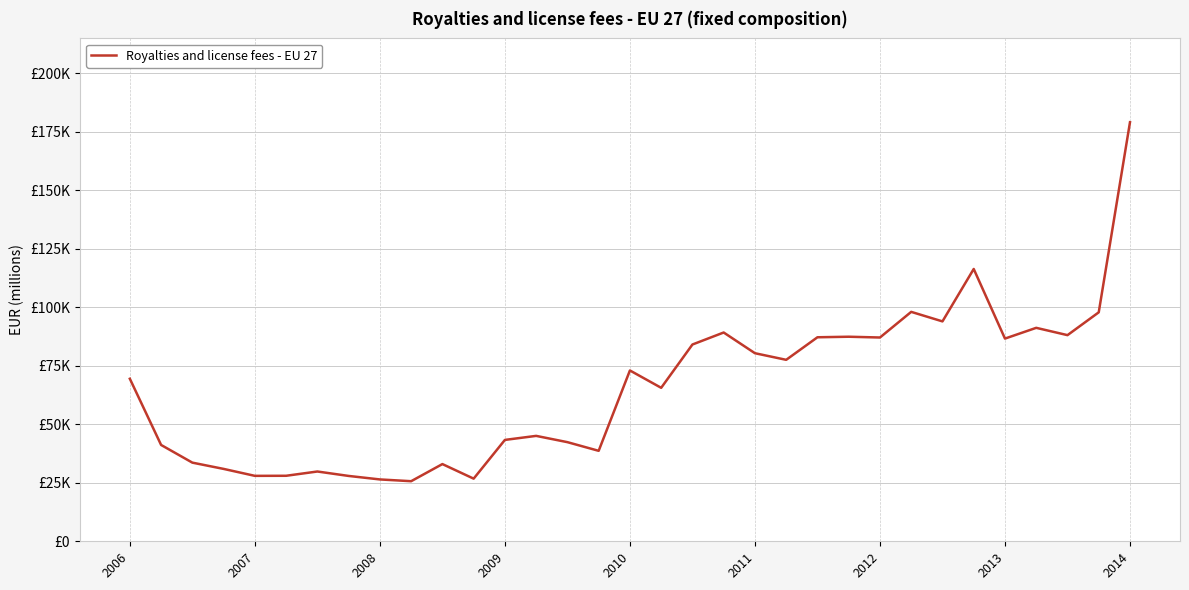

What is the label of the 1st point from the left?

2006